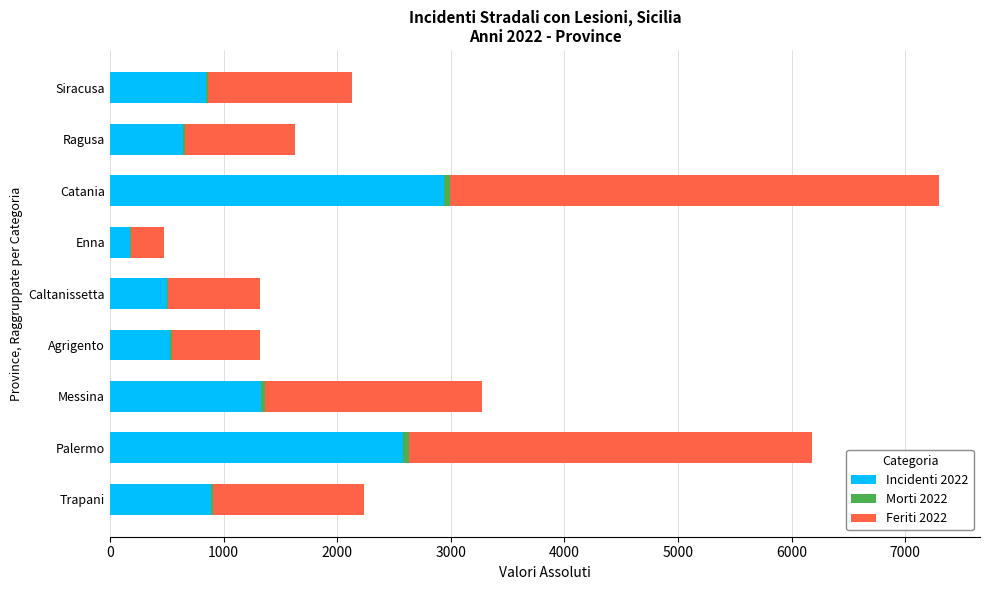

The value of Incidenti 2022 at Ragusa is 647. True or false?

True